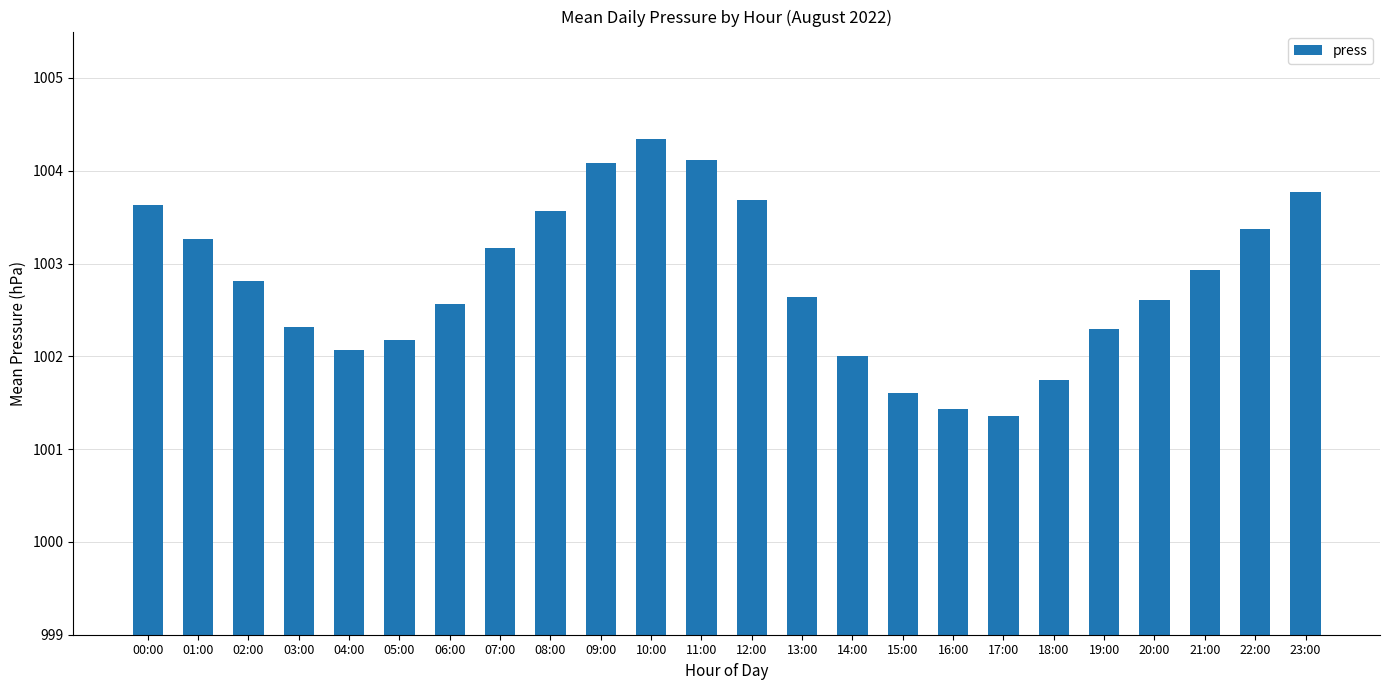

Which label corresponds to the largest value in the chart?

10:00